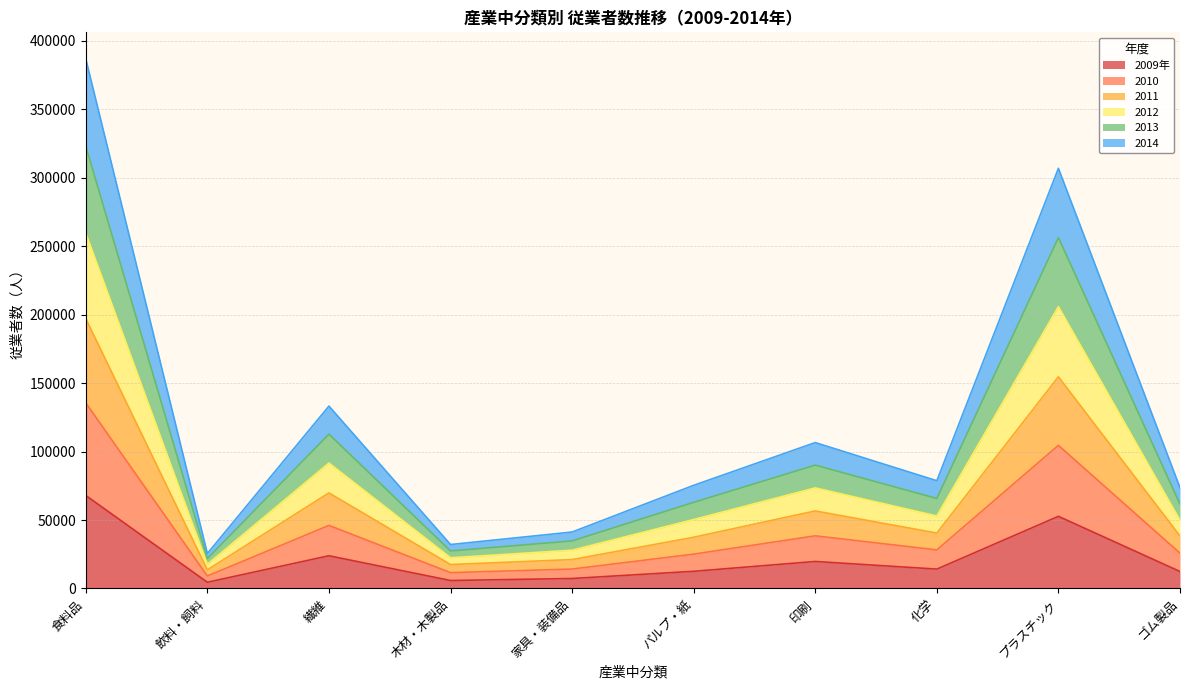

Which series has the largest total across all categories?

2012